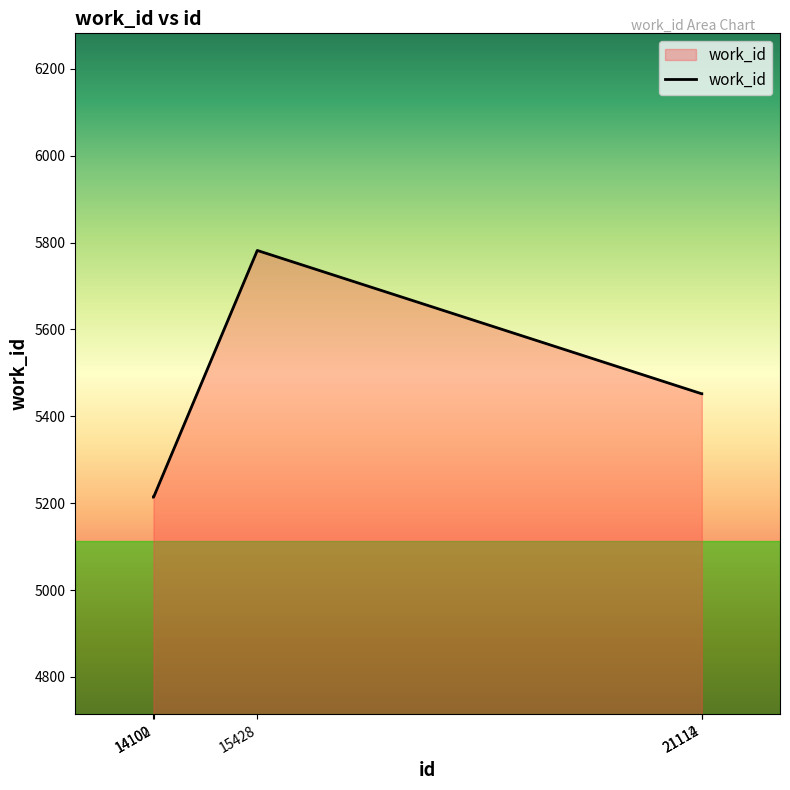

Reading left to right, list all the values displayed in this chart.

5214	5214	5782	5452	5452